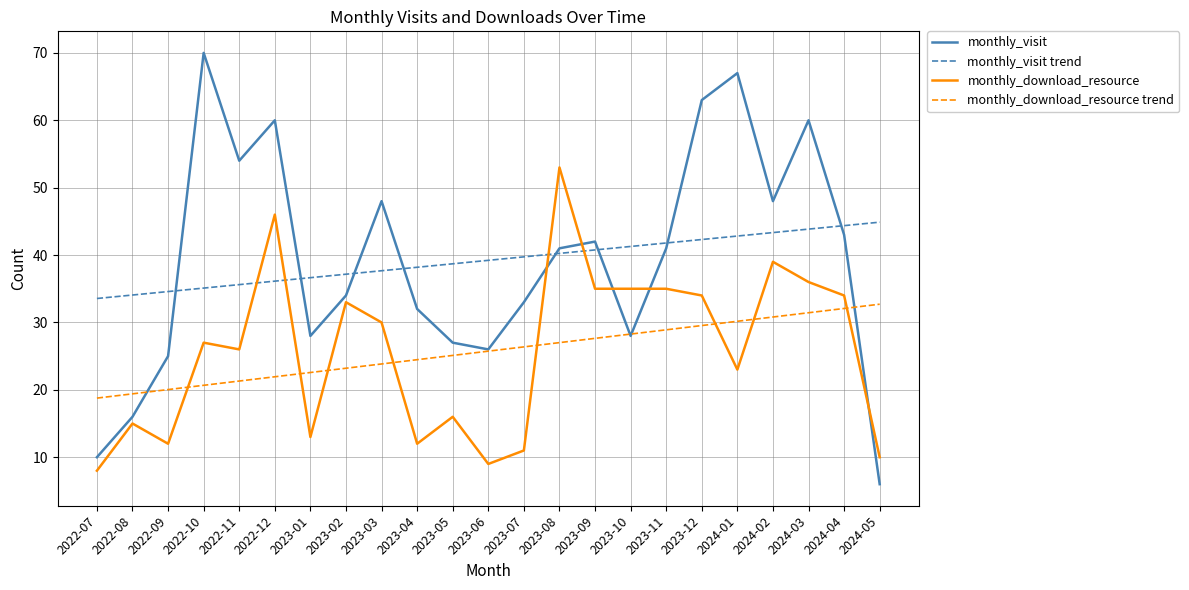

What is the difference between the second highest and minimum values in the monthly_visit trend series?

10.8